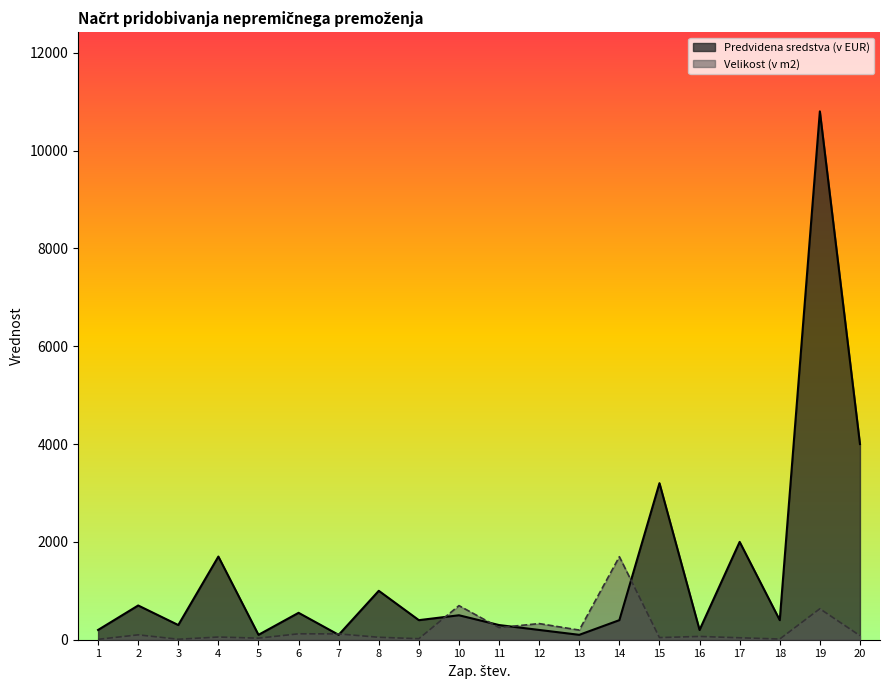

At which label does Predvidena sredstva (v EUR) reach its peak?

19